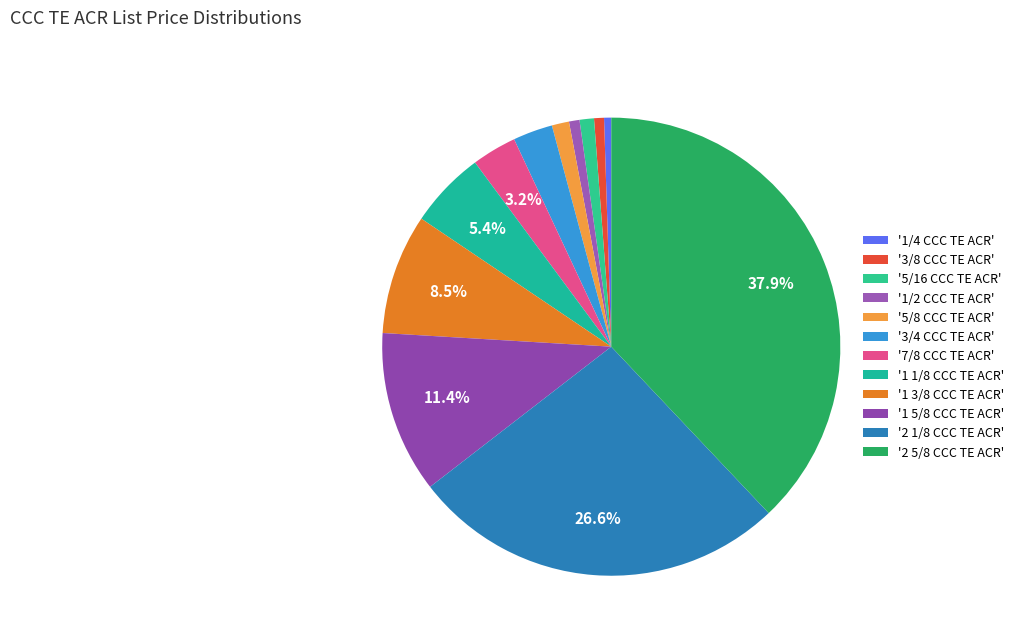

Count the number of slices in the pie.

12